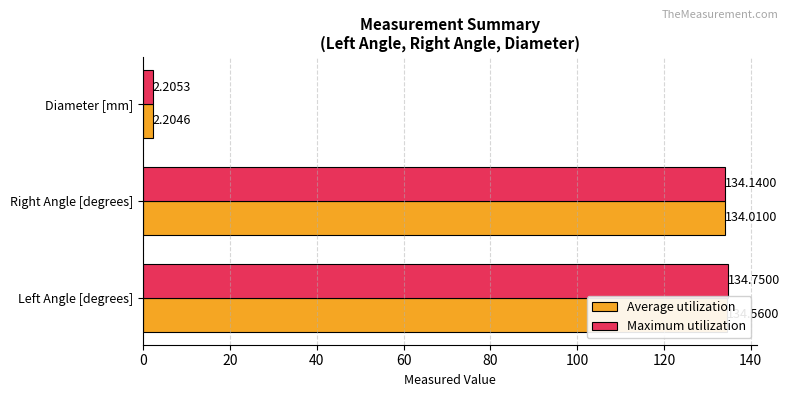

How many bars are there in each group?

2